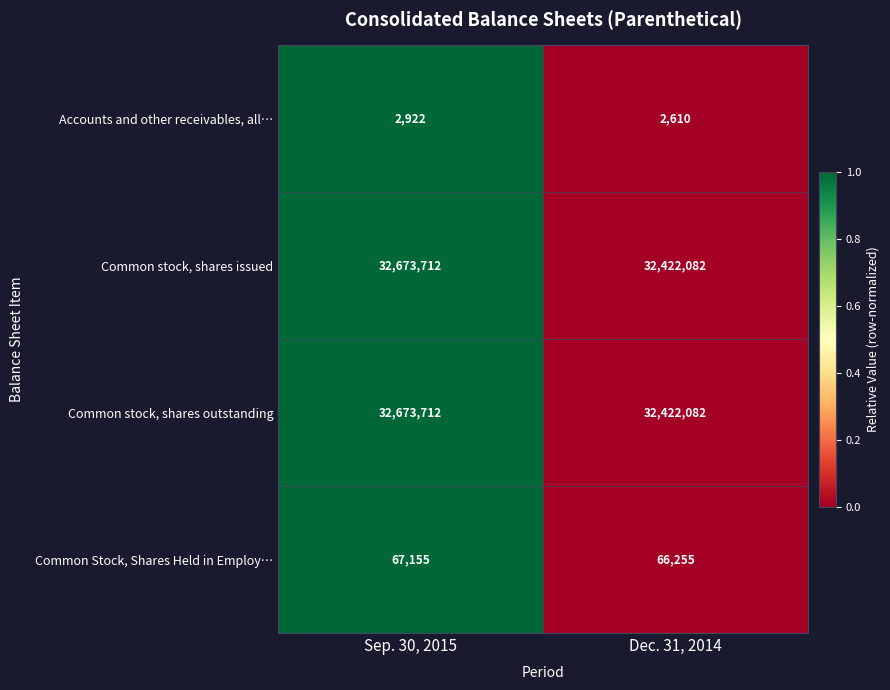

Rank the categories by Common stock, shares issued value from highest to lowest.

Sep. 30, 2015, Dec. 31, 2014